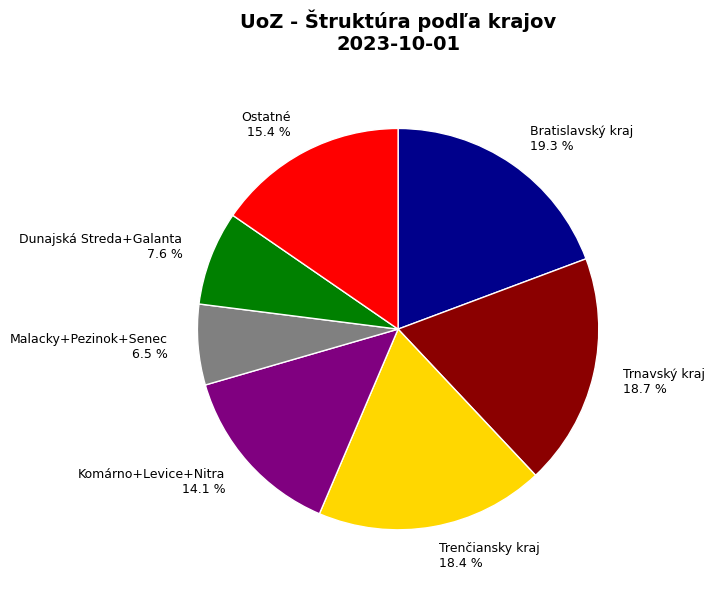

Which category has the smallest portion of the pie?

Malacky+Pezinok+Senec 6.5 %